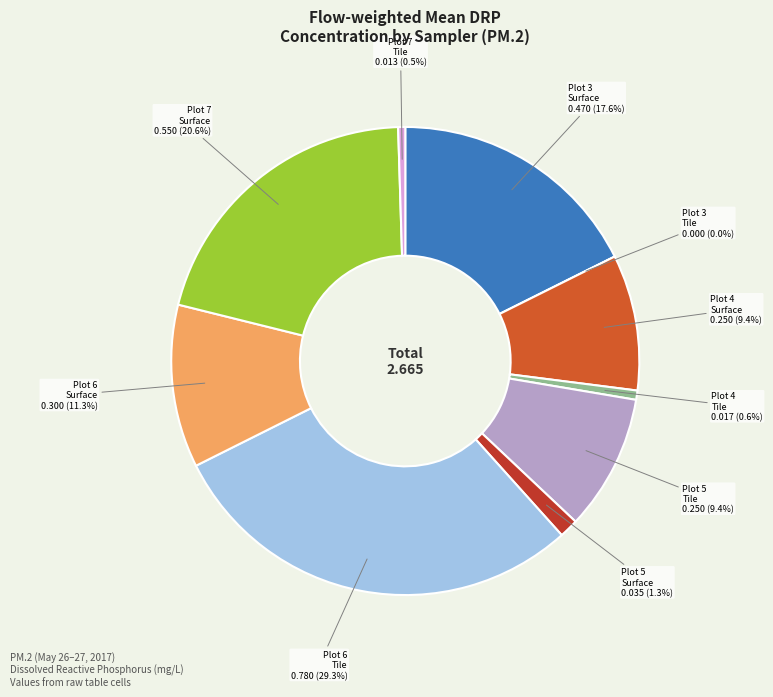

To the nearest percent, what is the average slice percentage?

10%